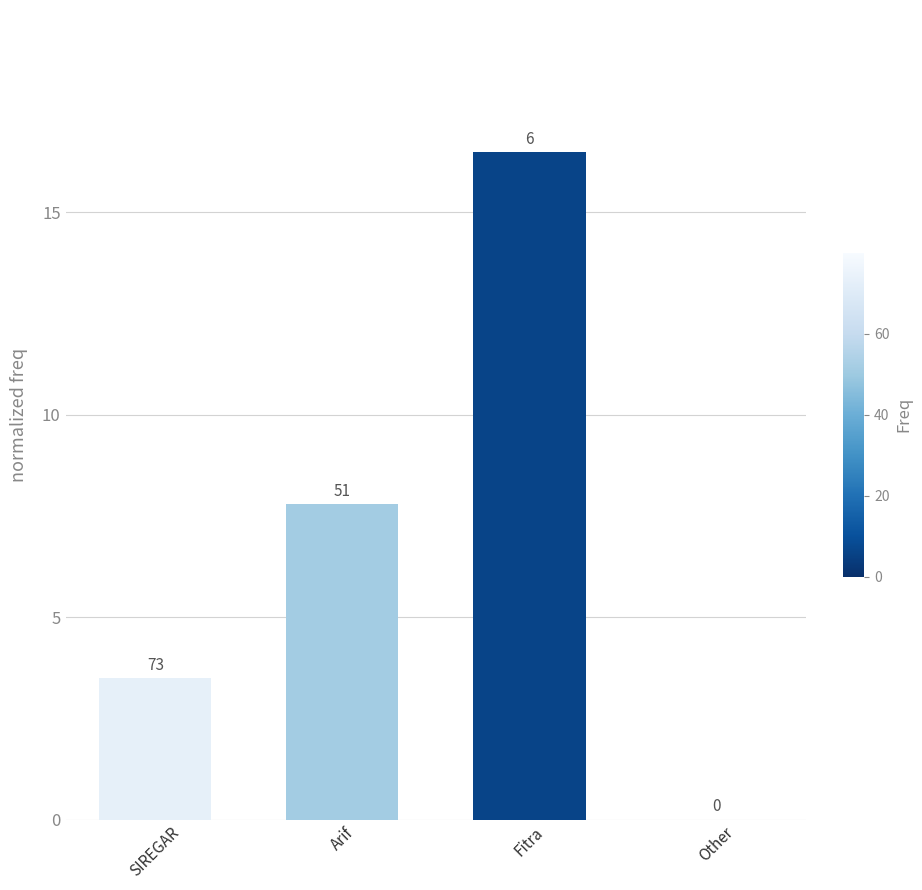

What is the label of the 2nd bar from the right?

Fitra